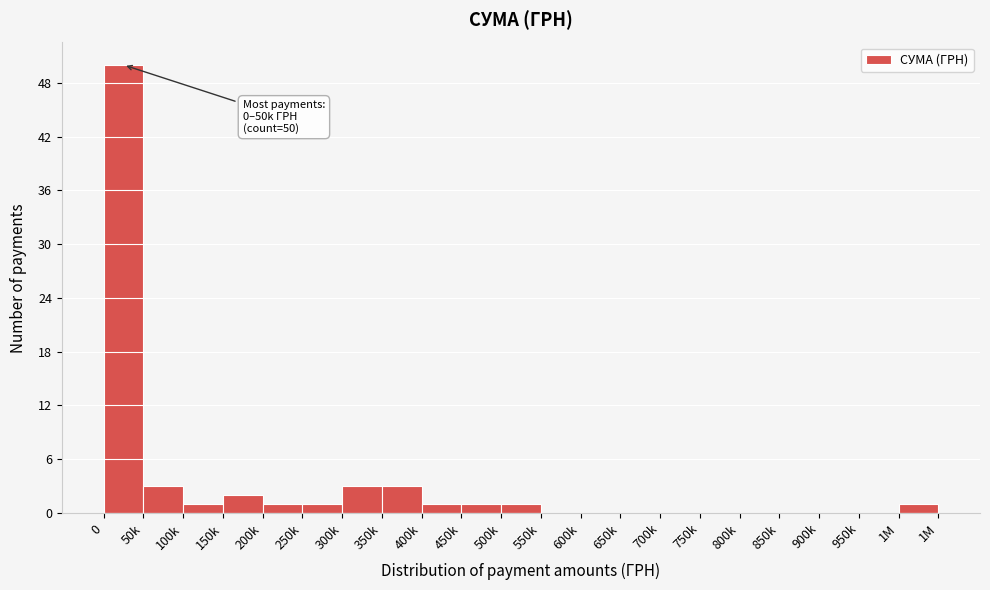

Reading left to right, what are all the values shown in this chart?

0=50	50k=3	100k=1	150k=2	200k=1	250k=1	300k=3	350k=3	400k=1	450k=1	500k=1	550k=0	600k=0	650k=0	700k=0	750k=0	800k=0	850k=0	900k=0	950k=0	1M=1